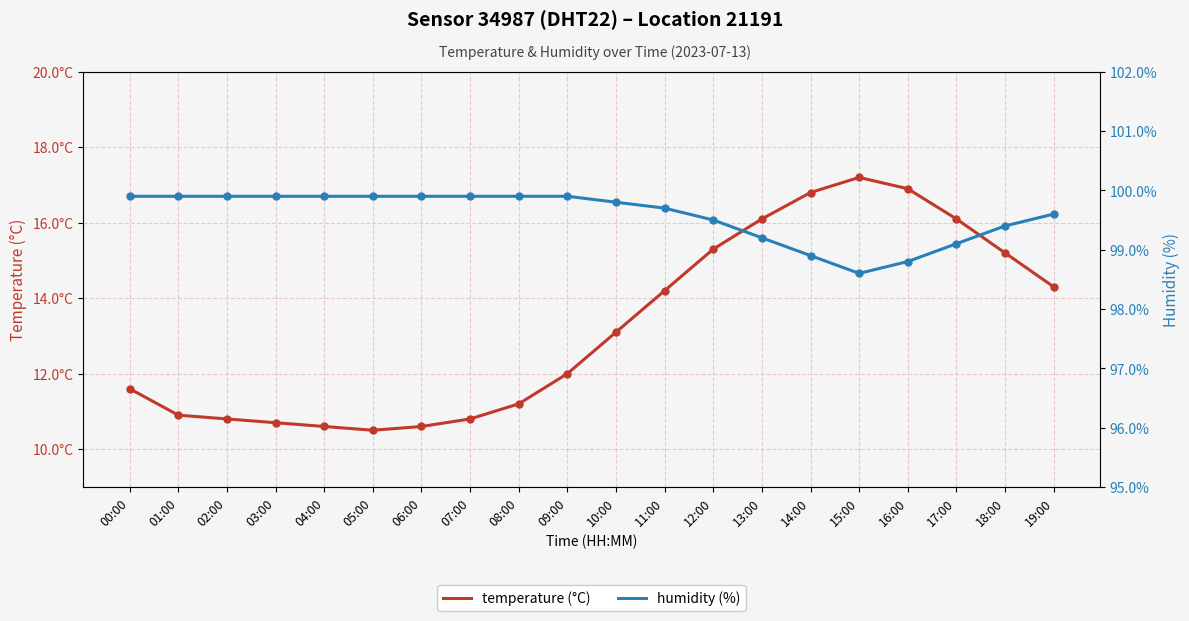

True or false: humidity (%) has a value of 98.9 at 14:00.

True